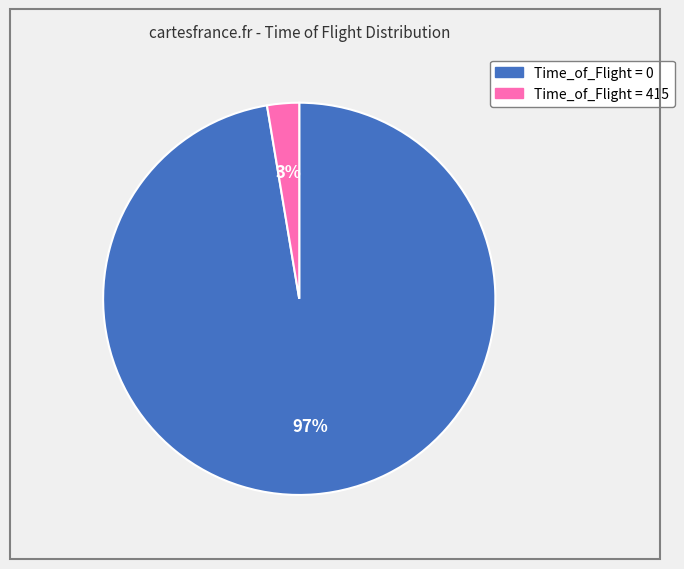

To the nearest percent, what is the combined percentage of Time_of_Flight = 415 and Time_of_Flight = 0?

100%